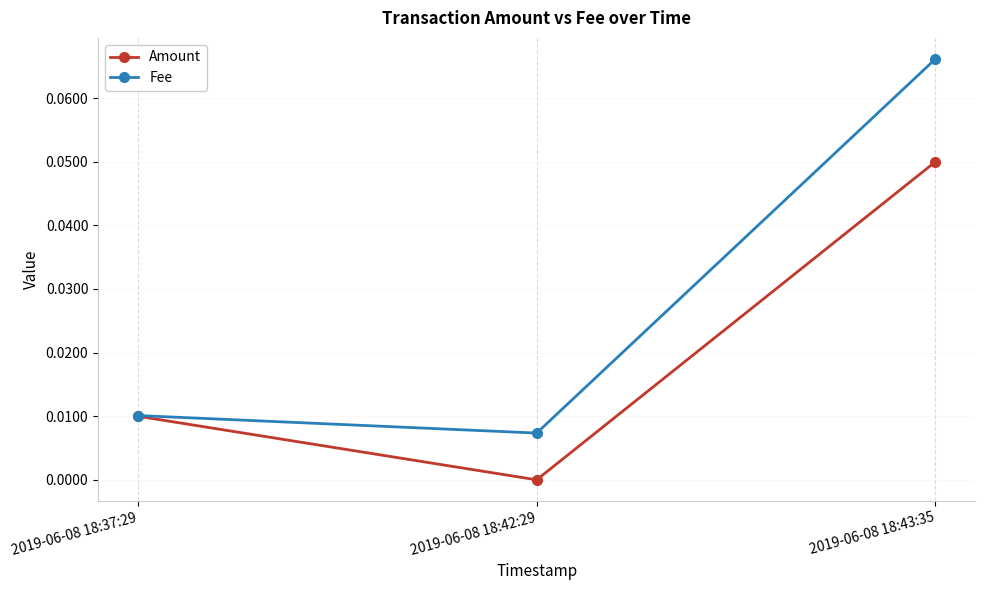

Which series has the largest total across all categories?

Fee